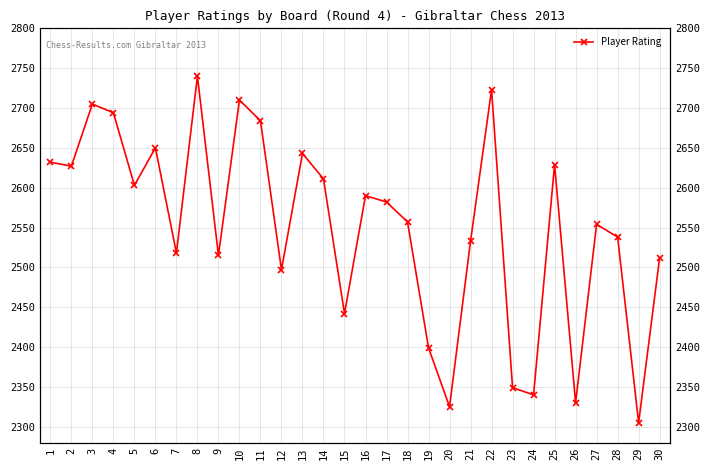

What is the approximate value at 29?

2305